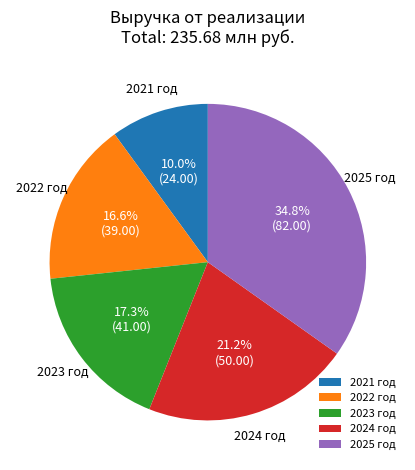

What is the ratio of the value at 2025 год to the value at 2024 год?

1.6